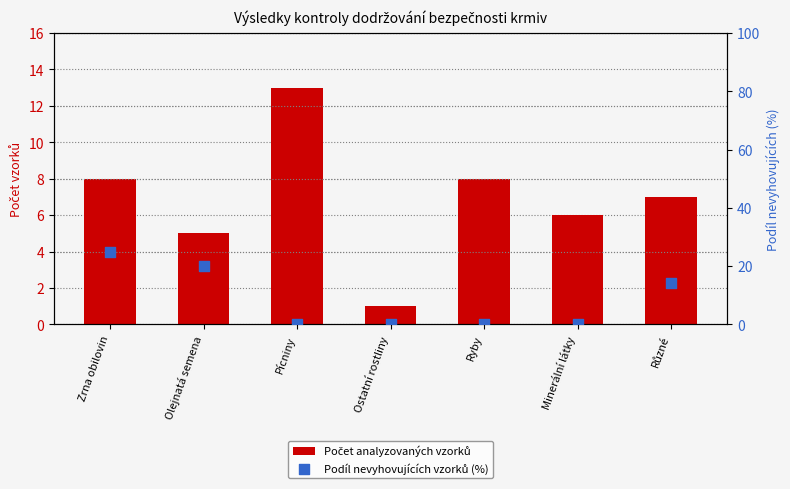

What are all the series names shown in the legend?

Počet analyzovaných vzorků, Podíl nevyhovujících vzorků (%)